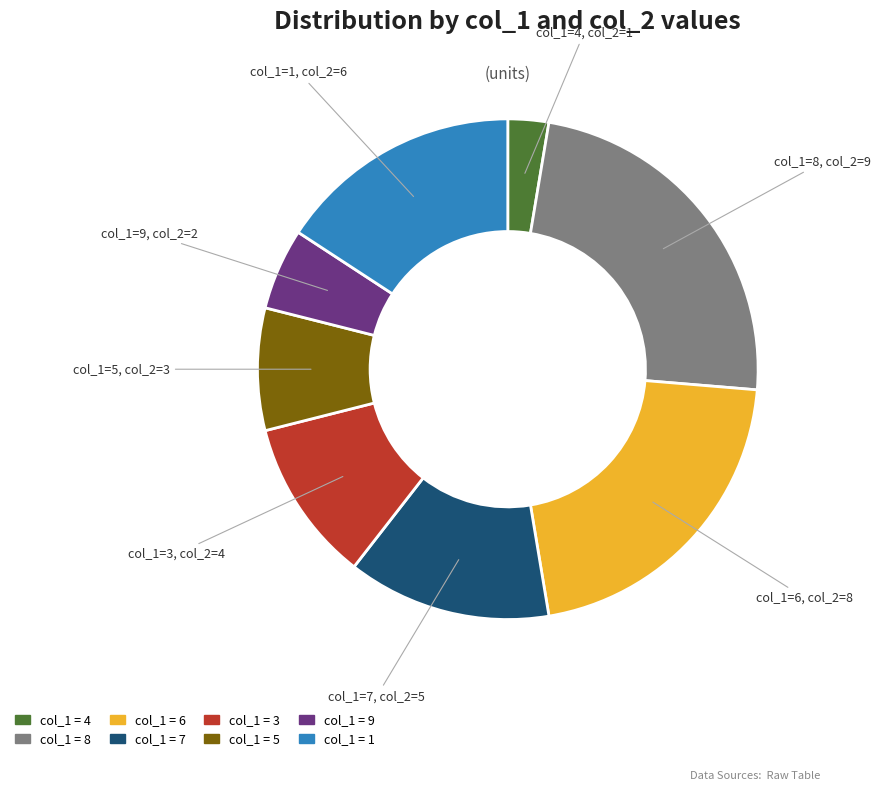

Is there any slice that represents more than half of the pie?

No